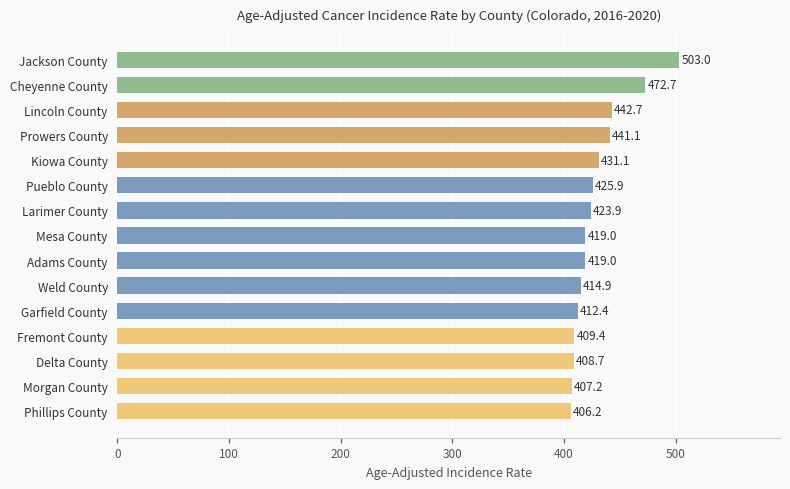

What is the difference between the second highest and minimum values?

66.5